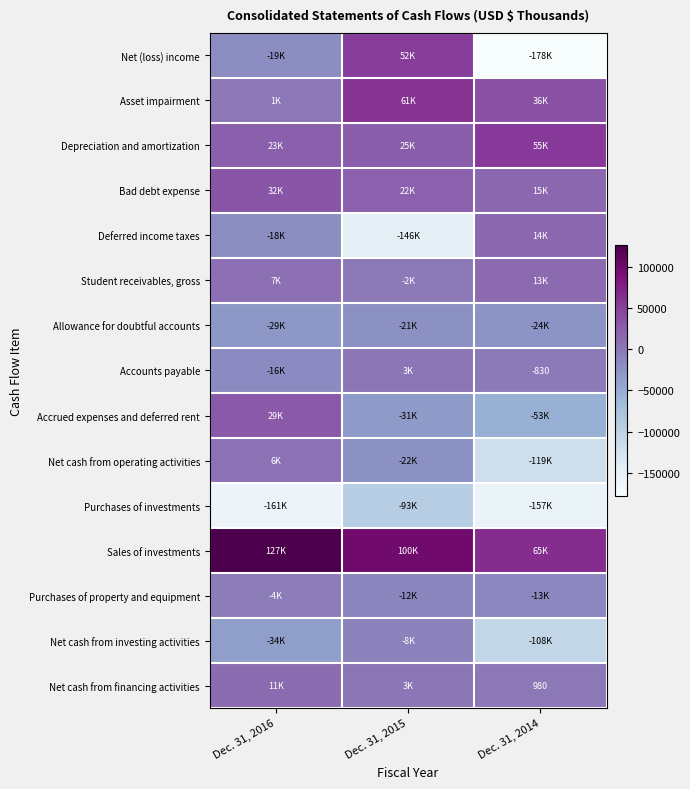

Which series has the largest range (max minus min)?

Net (loss) income